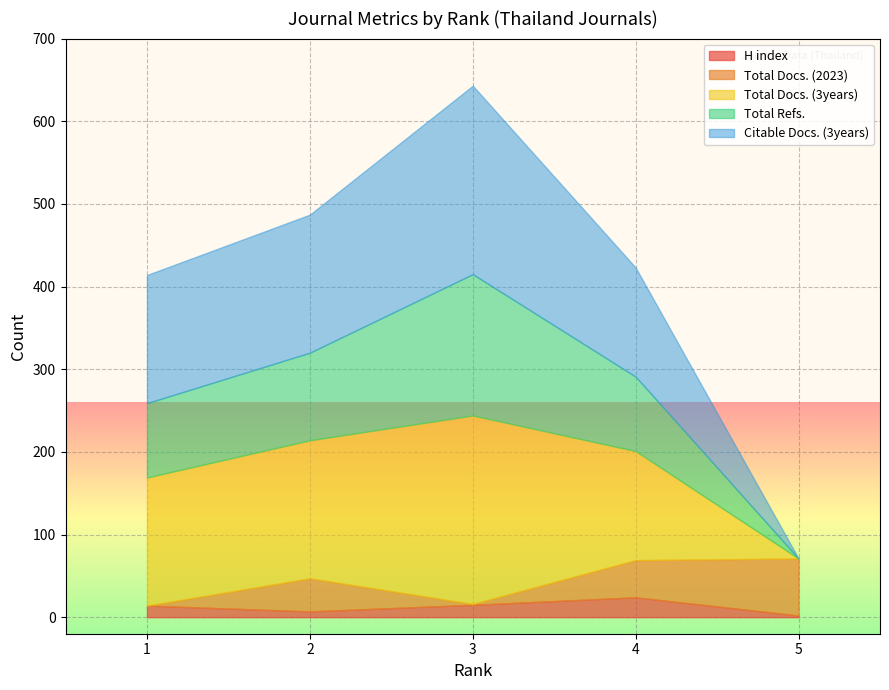

What is the average value of the Total Docs. (2023) series?

31